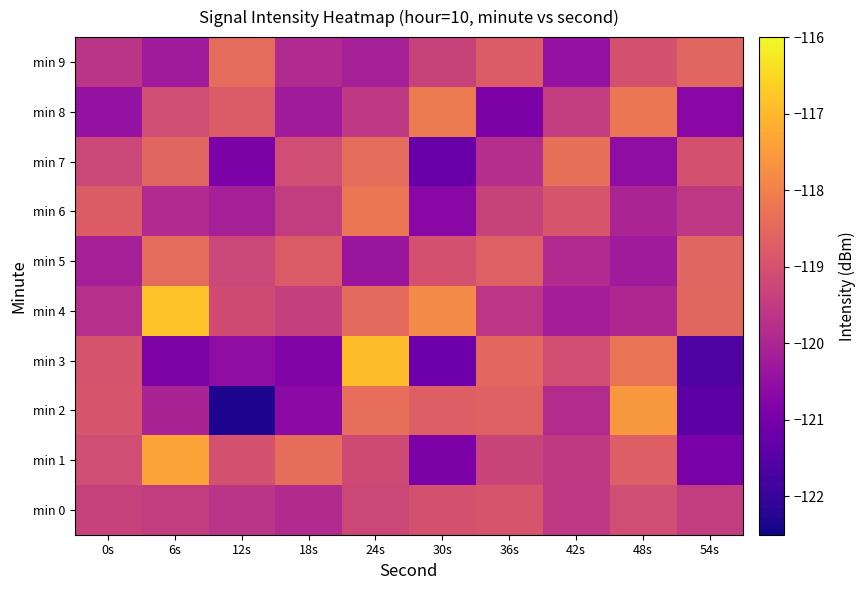

What is the difference between the highest and lowest values at 54s?

3.1